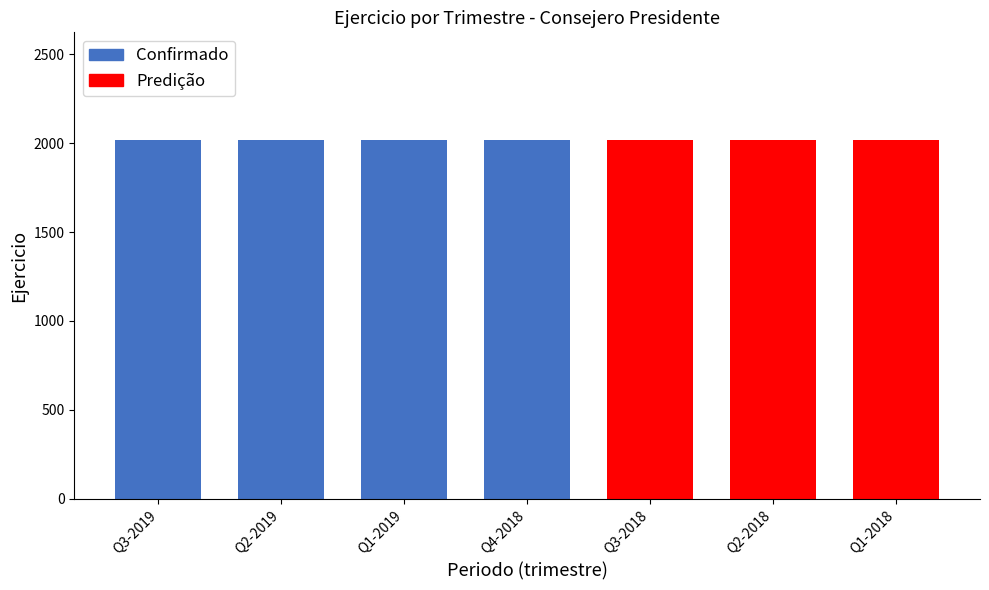

What is the greatest value displayed?

2019